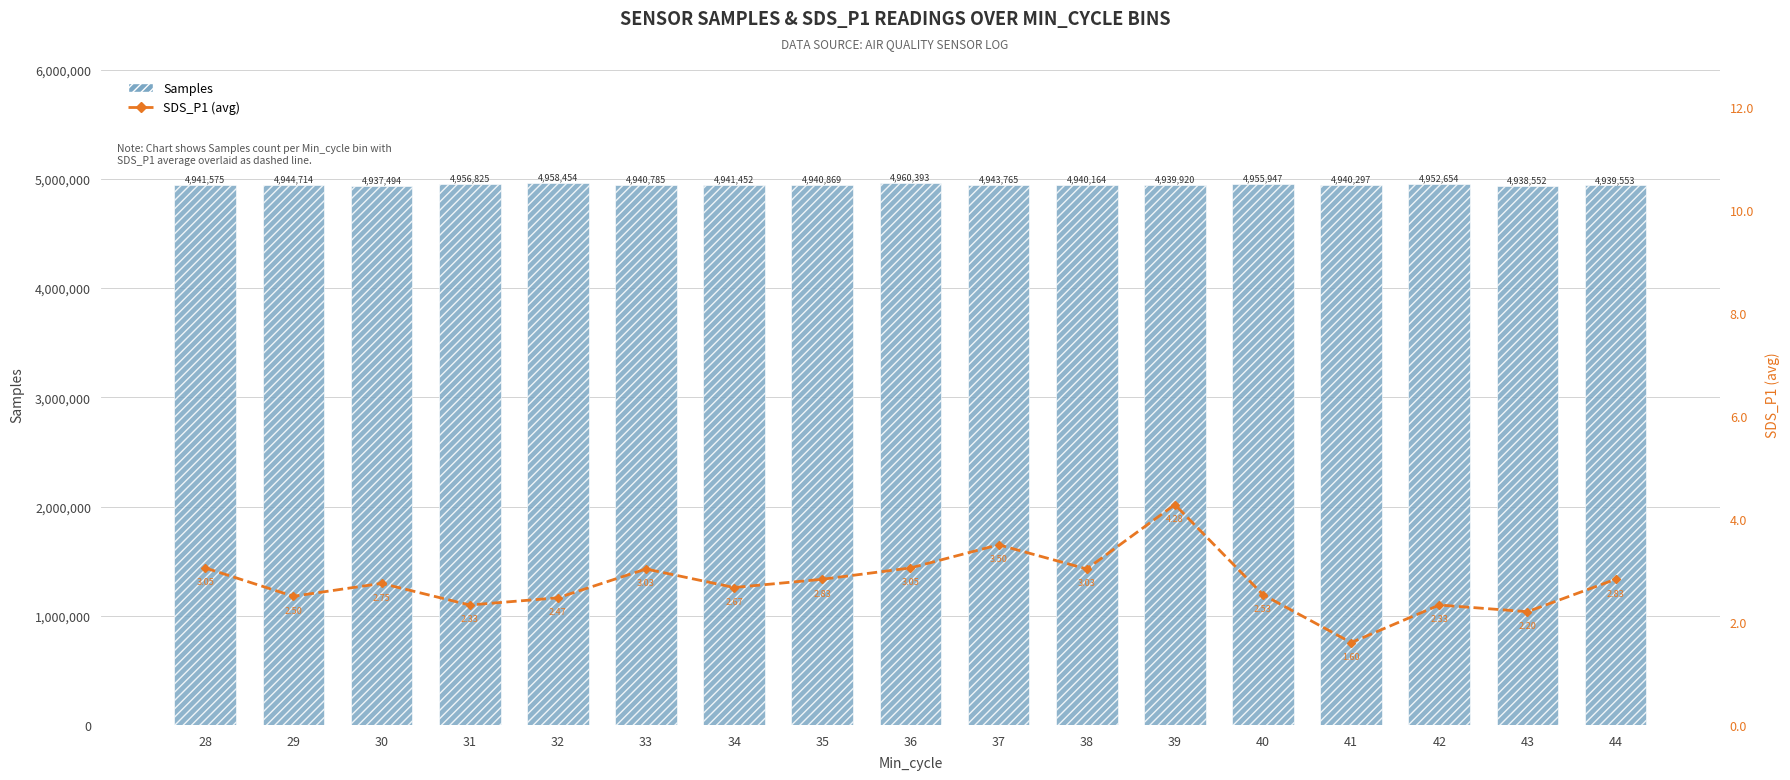

Where is Samples nearest to the value 4948943?

42